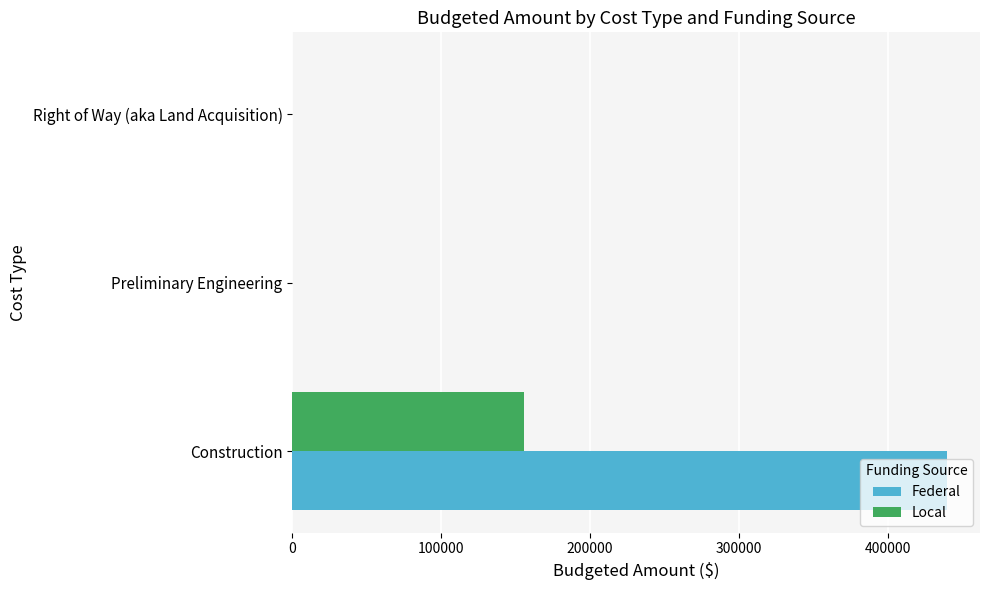

At which category does the chart reach its peak across all series?

Construction